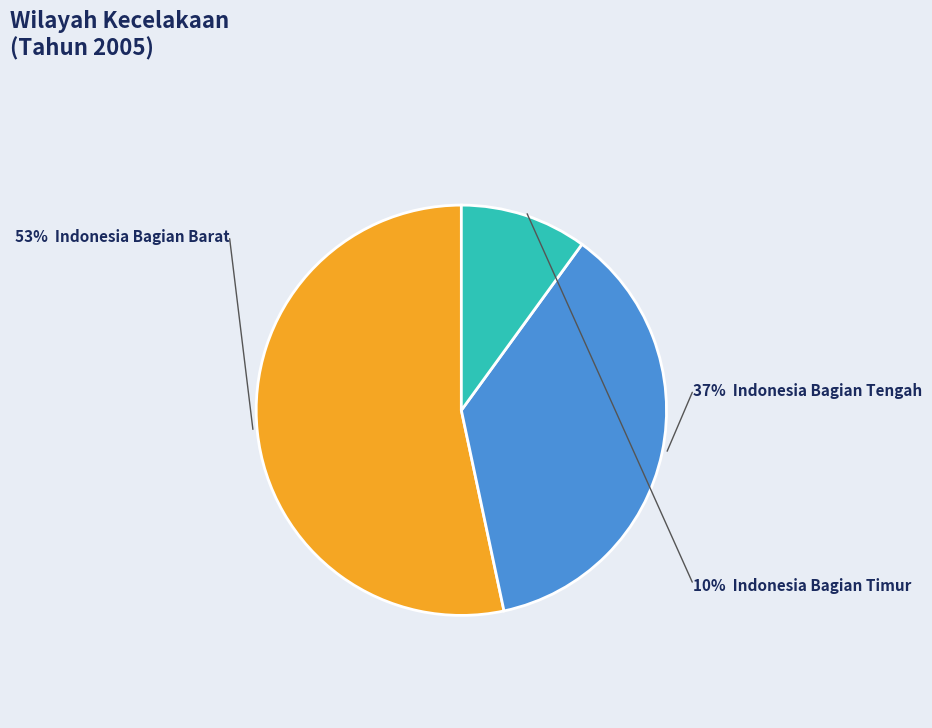

To the nearest percent, what is the average slice percentage?

33%